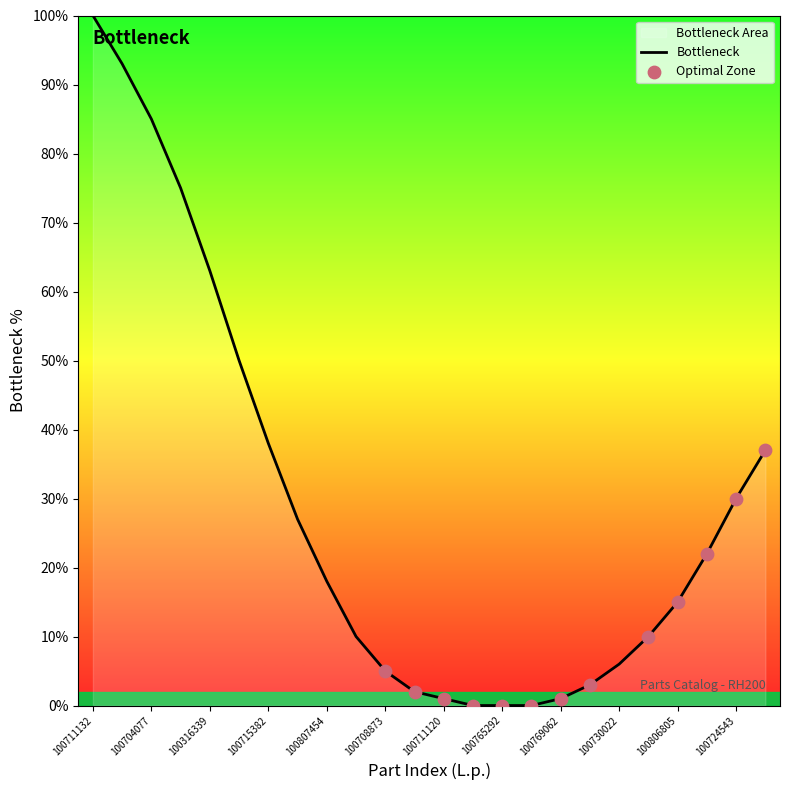

Which category has the highest value across all series?

100711132